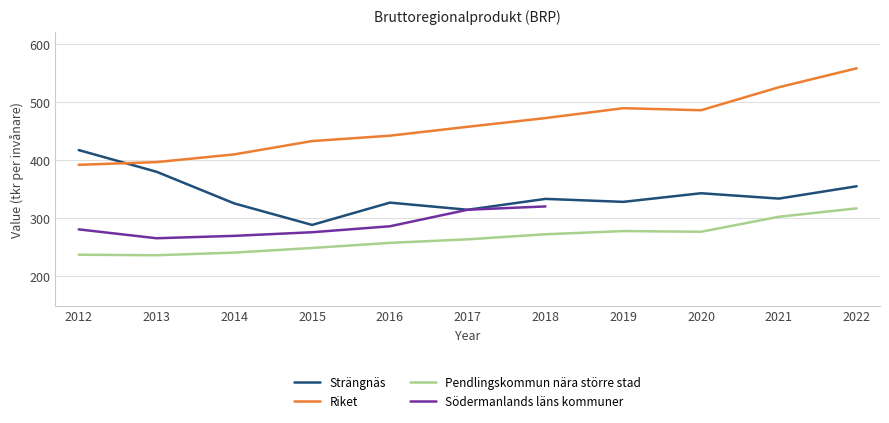

Rank the categories by Riket value from lowest to highest.

2012, 2013, 2014, 2015, 2016, 2017, 2018, 2020, 2019, 2021, 2022